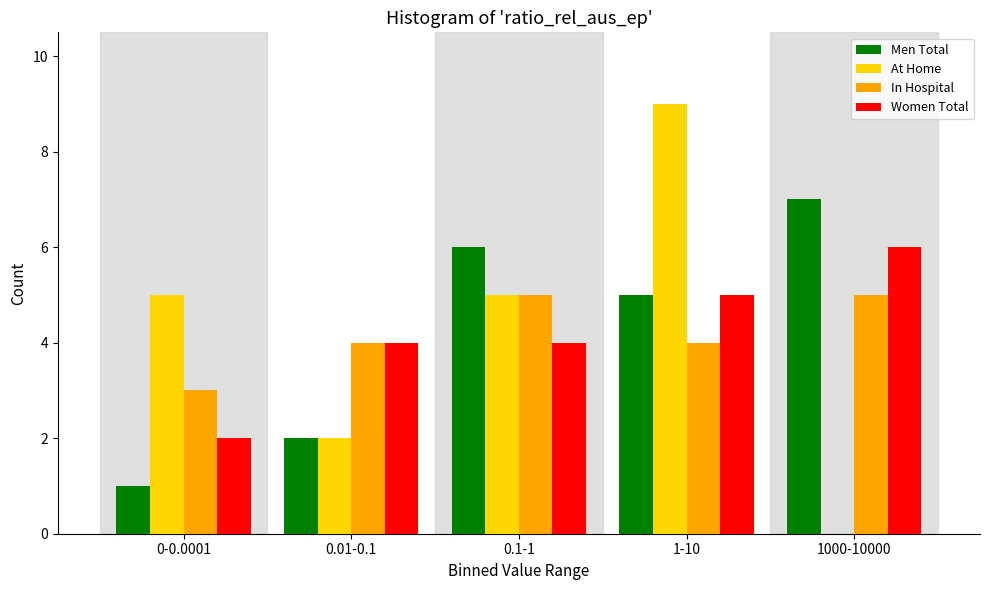

Reading left to right, transcribe all the data shown in this chart.

Men Total: 0-0.0001=1	0.01-0.1=2	0.1-1=6	1-10=5	1000-10000=7
At Home: 0-0.0001=5	0.01-0.1=2	0.1-1=5	1-10=9	1000-10000=0
In Hospital: 0-0.0001=3	0.01-0.1=4	0.1-1=5	1-10=4	1000-10000=5
Women Total: 0-0.0001=2	0.01-0.1=4	0.1-1=4	1-10=5	1000-10000=6